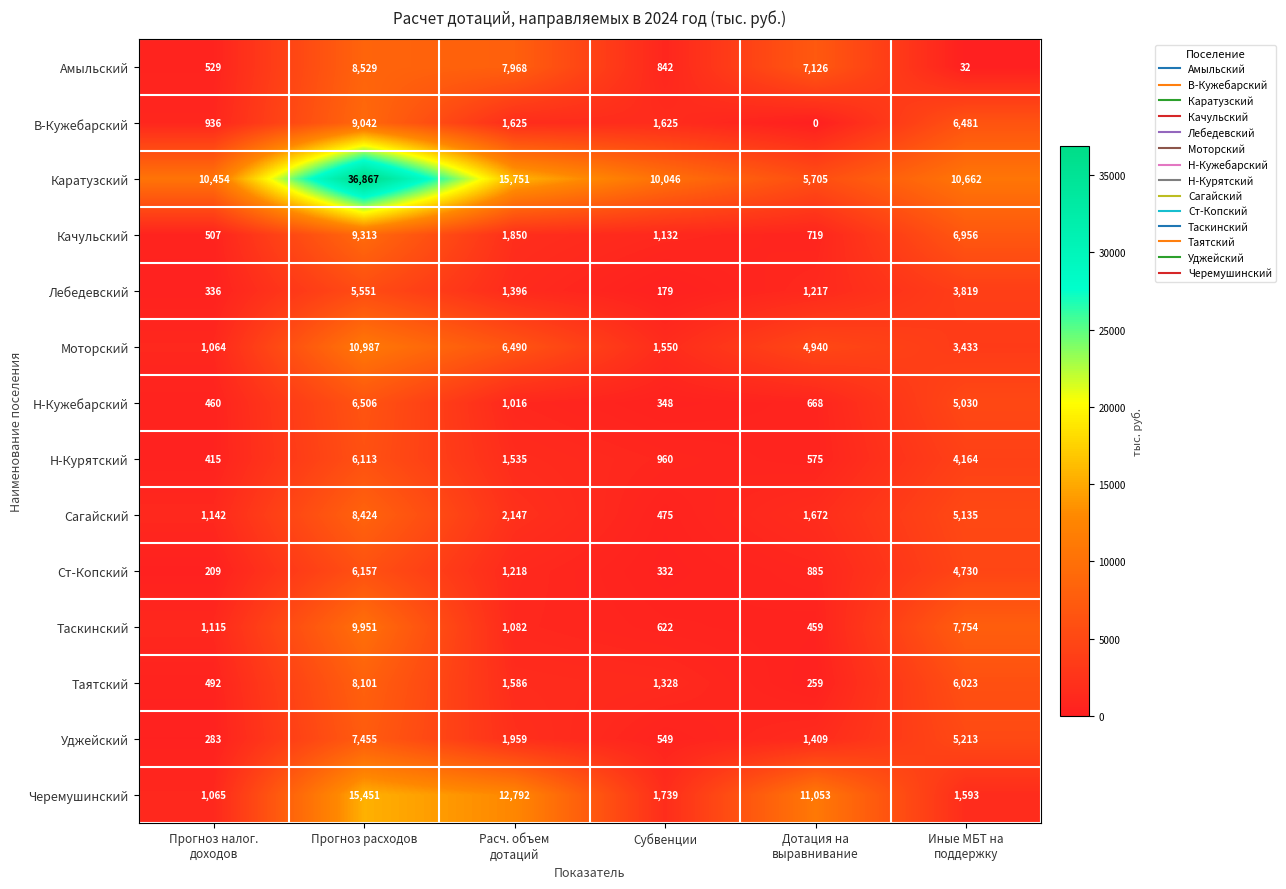

At how many categories does at least one series exceed 1286?

6